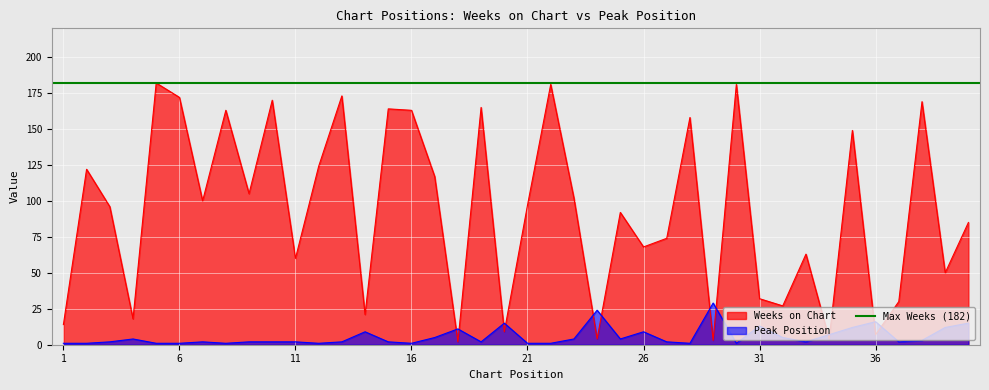

What is the difference between the Peak Position values at 30 and 29?

28